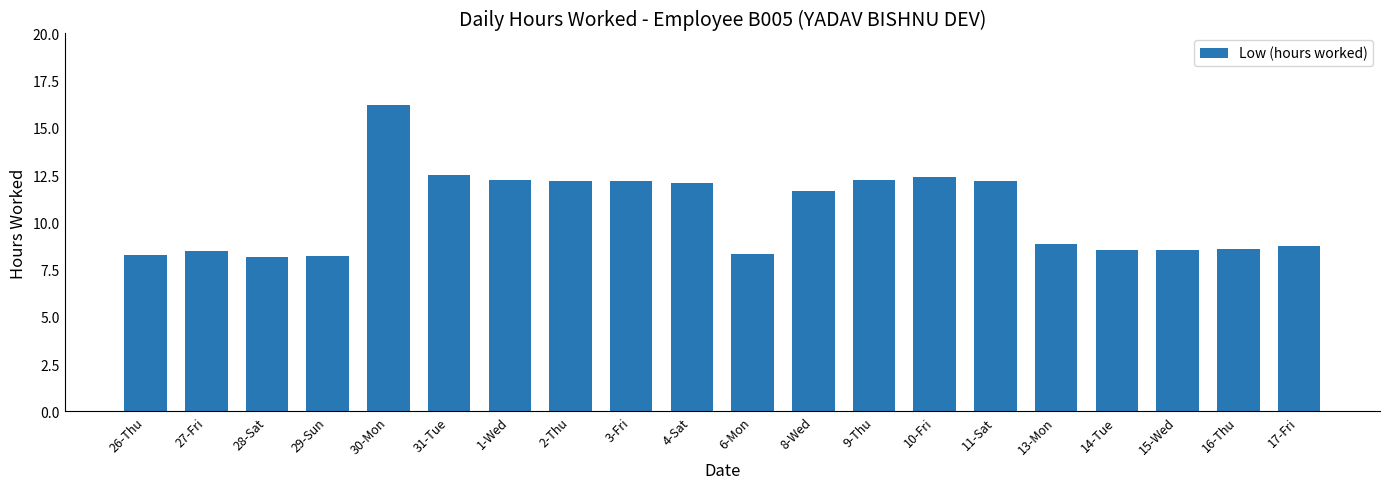

What is the average value?

10.5